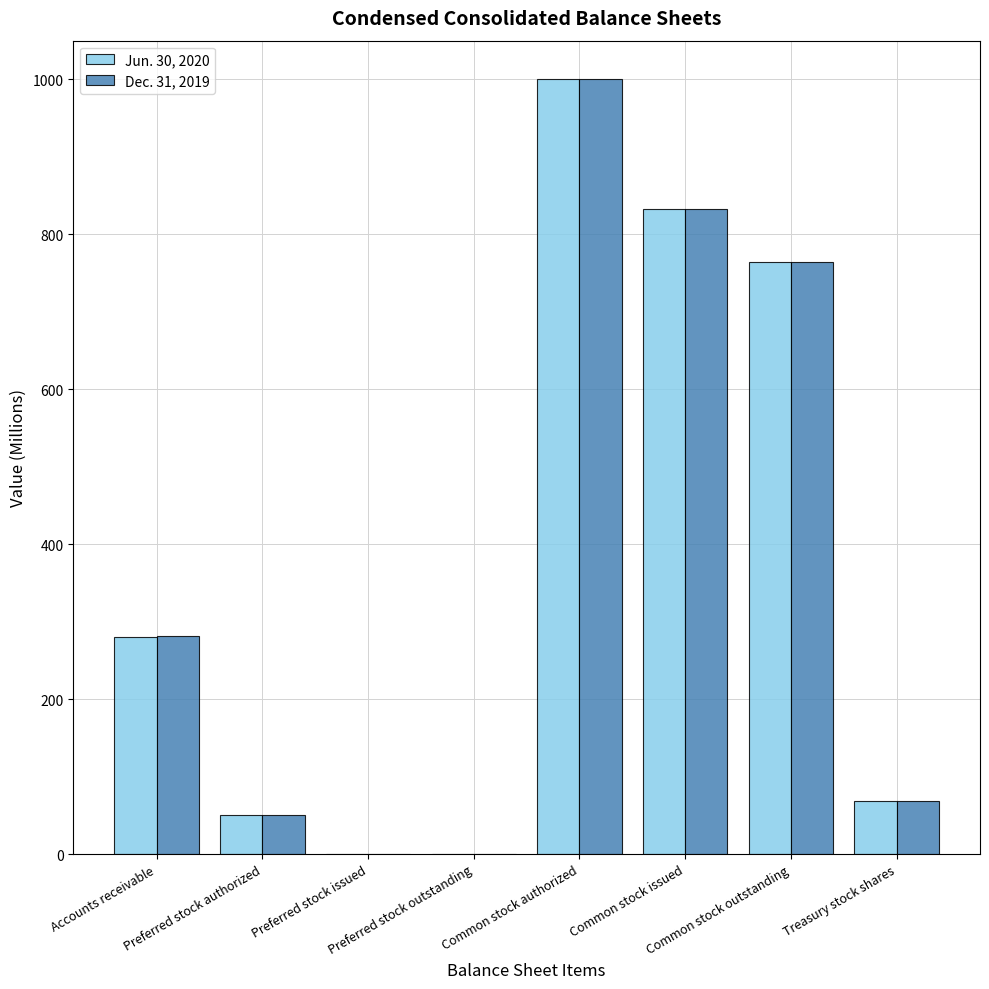

What is the greatest value displayed?

1000